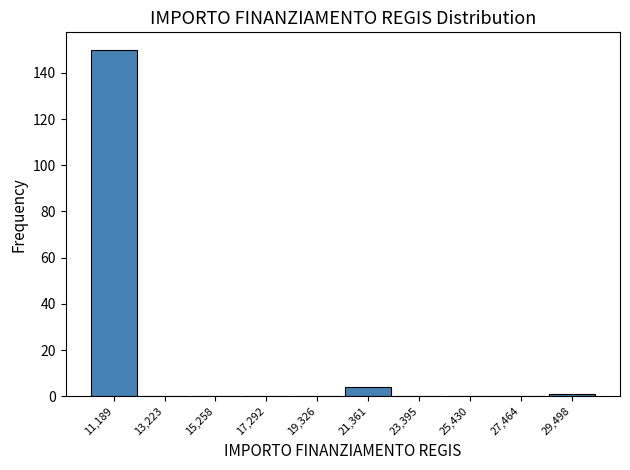

Reading left to right, list every bar in this chart as the range it spans on the x-axis followed by its height. Neither the bar edges nor the heights are printed on the chart, so give them approximately, as read against the axes.

10000 to 12000: 150
12000 to 14000: 0
14000 to 16500: 0
16500 to 18500: 0
18500 to 20500: 0
20500 to 22500: 4
22500 to 24500: 0
24500 to 26500: 0
26500 to 28500: 0
28500 to 30500: under 2